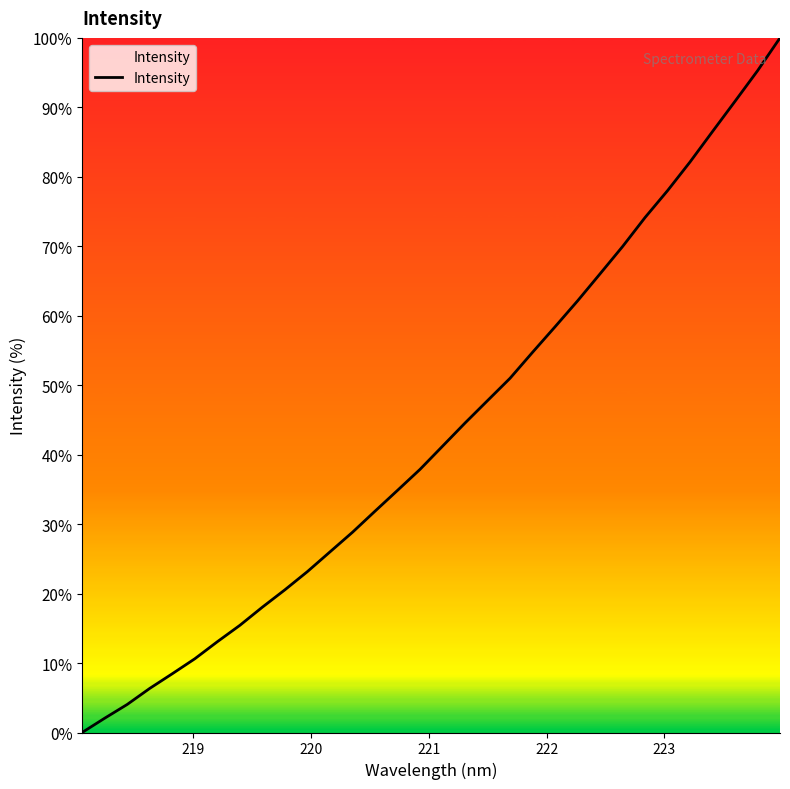

How many values exceed 41?

16